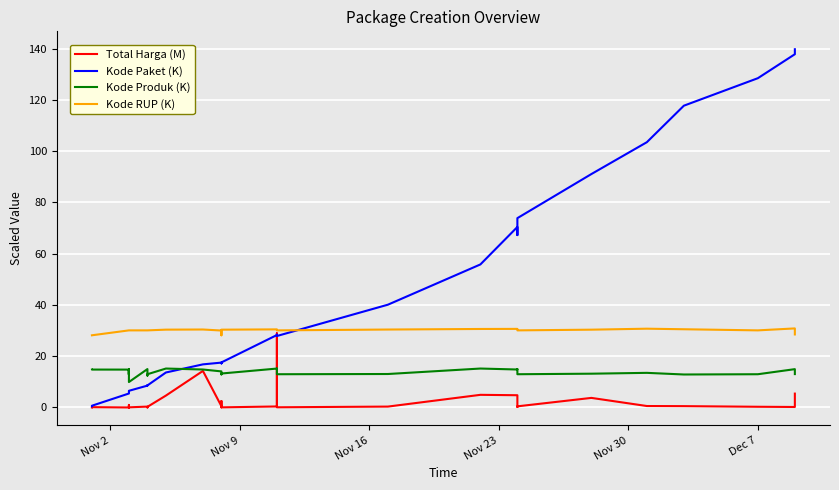

Reading right to left, list all the values displayed in this chart.

Total Harga (M): 5.4	0.2	0.3	0.5	0.6	3.7	0.4	0.2	4.8	4.9	0.3	0.1	28.9	0.4	0.0	2.5	0.2	0.1	0.5	14.3	4.6	0.2	0.0	0.3	0.3	0.1	0.1	0.0	0.0	0.0	0.0	1.0	0.0	0.1	0.0
Kode Paket (K): 139.8	137.9	128.5	117.8	103.5	91.1	73.9	67.3	70.5	55.8	40.1	27.9	28.4	28.3	17.6	17.2	17.3	17.3	17.5	16.8	13.7	8.6	8.7	8.6	8.5	6.5	6.4	6.4	6.3	6.2	6.2	6.0	5.4	0.7	0.5
Kode Produk (K): 13.0	15.0	13.0	12.9	13.5	13.2	13.0	15.0	14.8	15.2	13.1	13.0	15.2	15.2	13.2	13.1	12.9	12.9	14.1	14.8	15.2	13.0	12.5	13.7	15.0	9.9	14.8	12.9	14.8	14.8	14.8	12.9	14.8	14.8	14.8
Kode RUP (K): 28.5	30.9	30.1	30.5	30.7	30.4	30.1	30.4	30.7	30.6	30.4	30.1	30.4	30.5	30.4	30.3	28.2	28.2	30.0	30.4	30.4	30.1	30.1	30.1	30.1	30.1	30.1	30.1	30.1	30.1	30.1	30.1	30.1	28.2	28.2